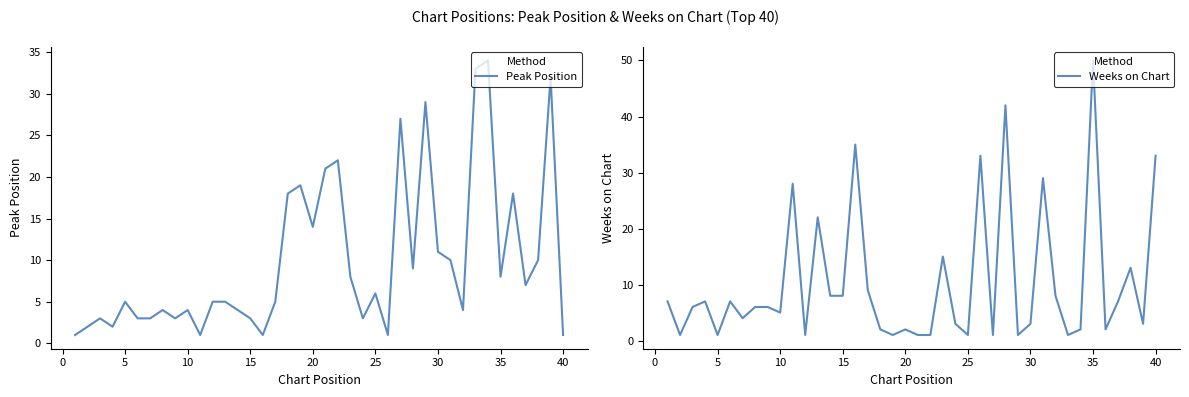

True or false: Peak Position has a value of 5 at 15.

False